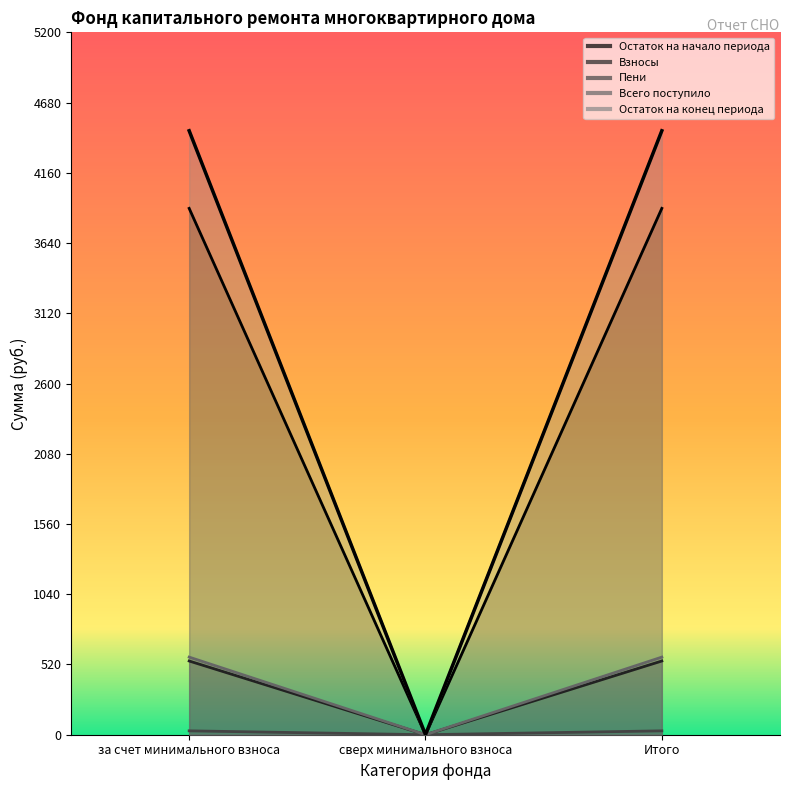

Where does the Взносы series first go above 3896?

за счет минимального взноса